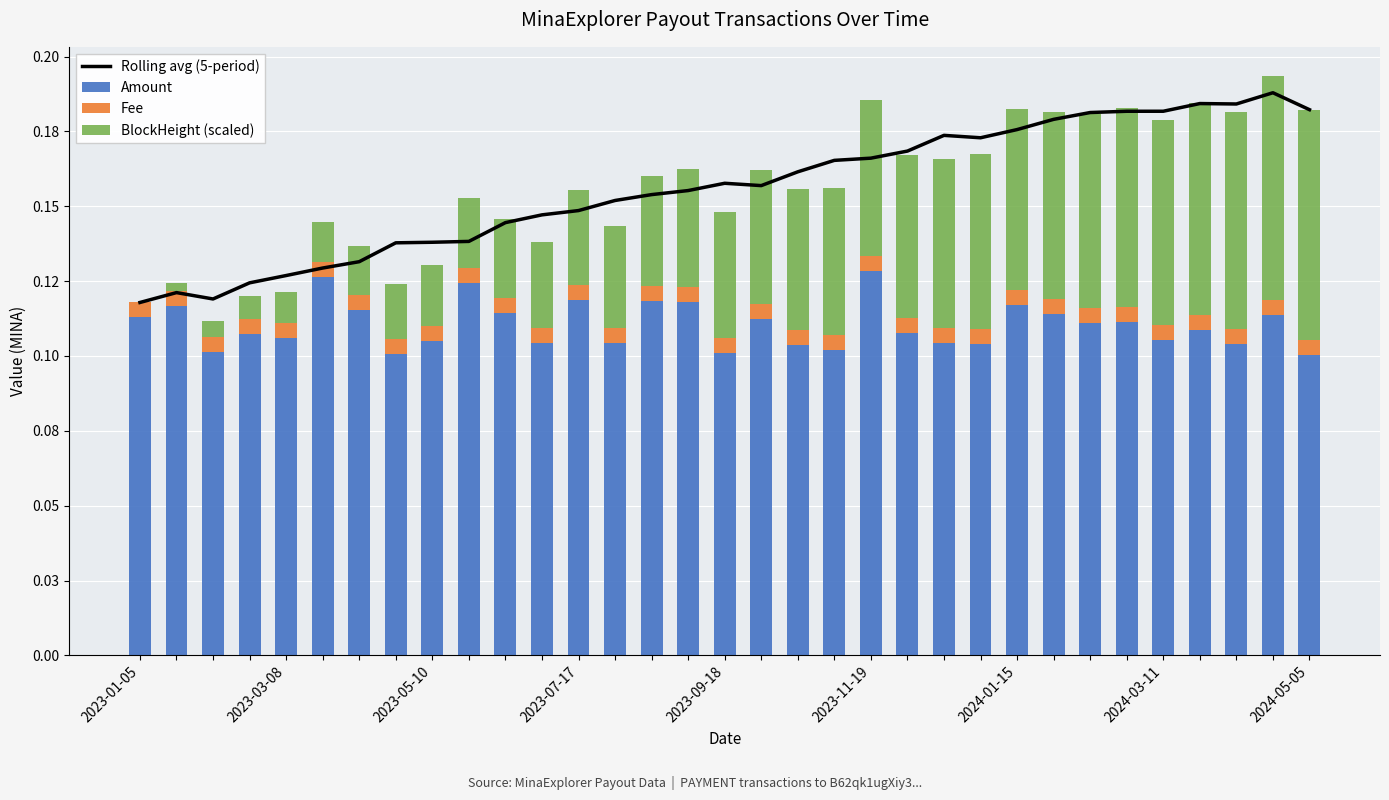

Which series has the largest range (max minus min)?

BlockHeight (scaled)